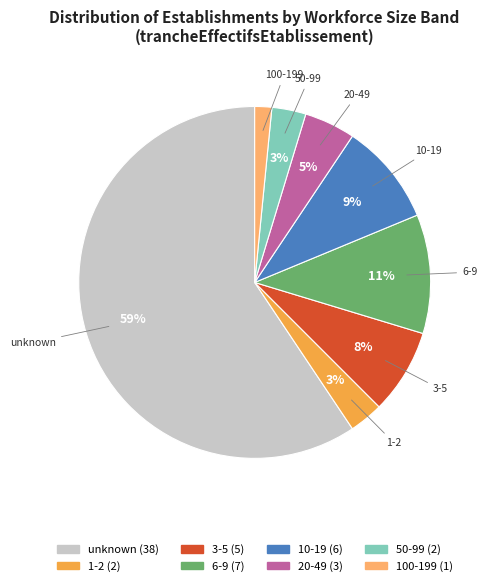

Is there a majority slice in this chart?

Yes